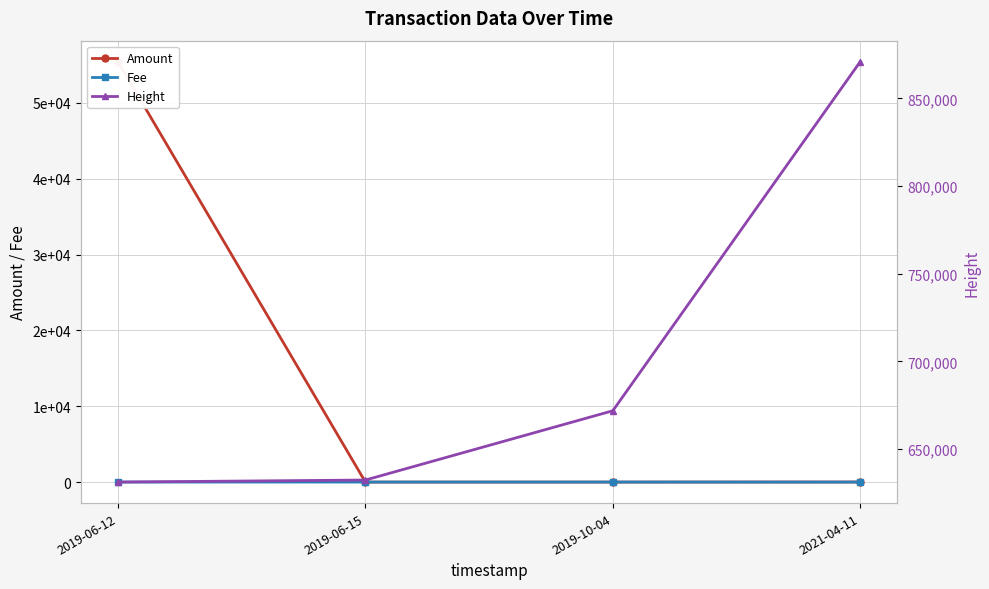

What is the total value across all series at 2019-06-15?

632261.1